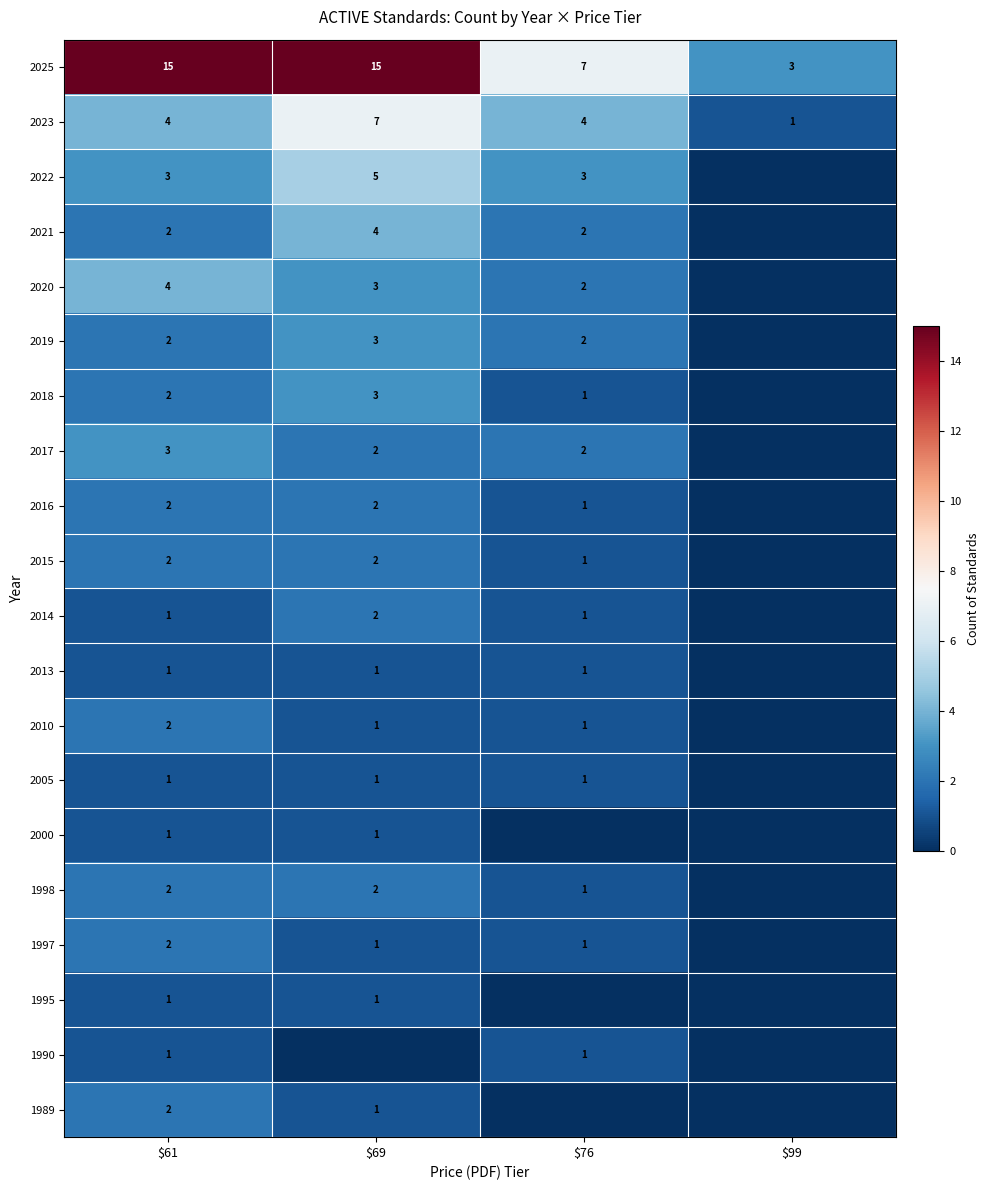

At how many categories does at least one series exceed 3?

3